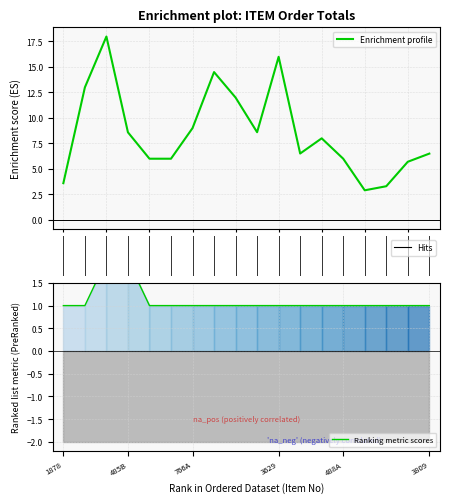

What is the lowest value of the Enrichment profile series?

2.9